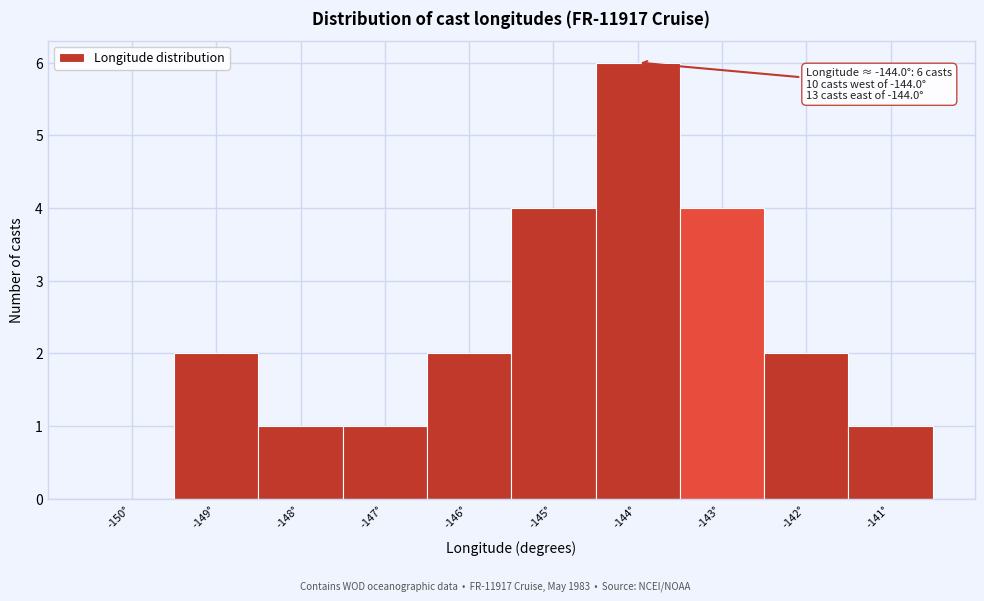

Reading right to left, what are all the values shown in this chart?

-141°=1	-142°=2	-143°=4	-144°=6	-145°=4	-146°=2	-147°=1	-148°=1	-149°=2	-150°=0